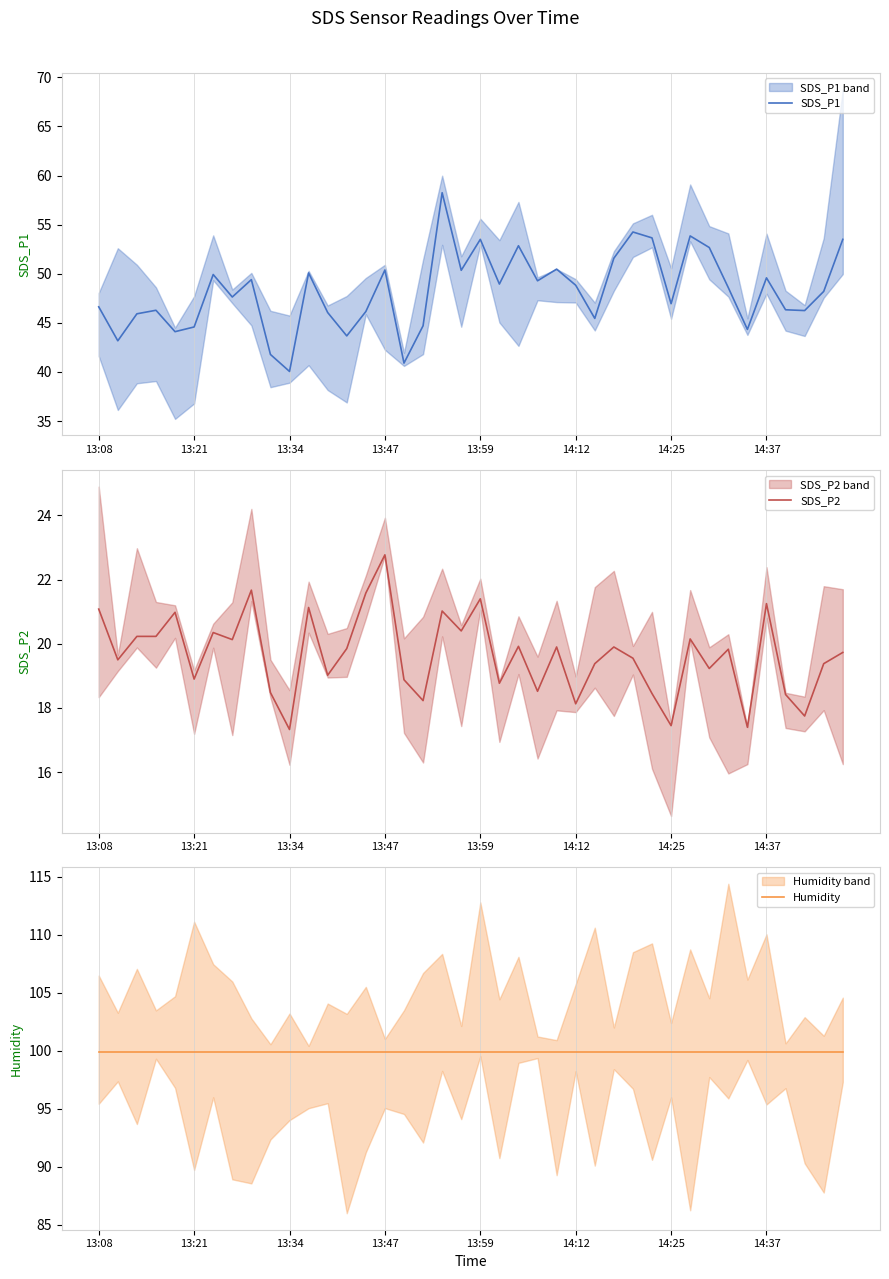

What are all the series names shown in the legend?

SDS_P1, SDS_P2, Humidity